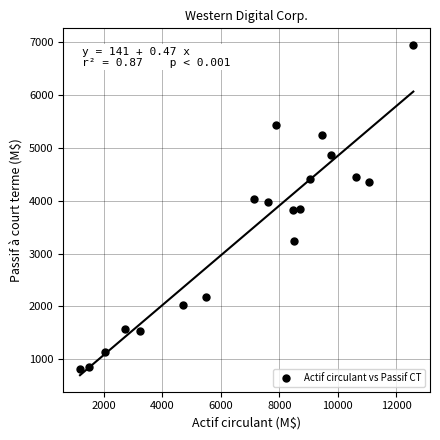

What is the range of Y values (max minus min)?

6130